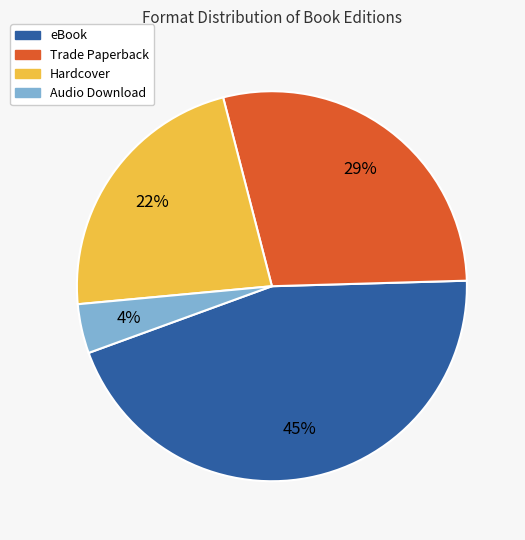

To the nearest percent, what portion does Trade Paperback represent?

29%